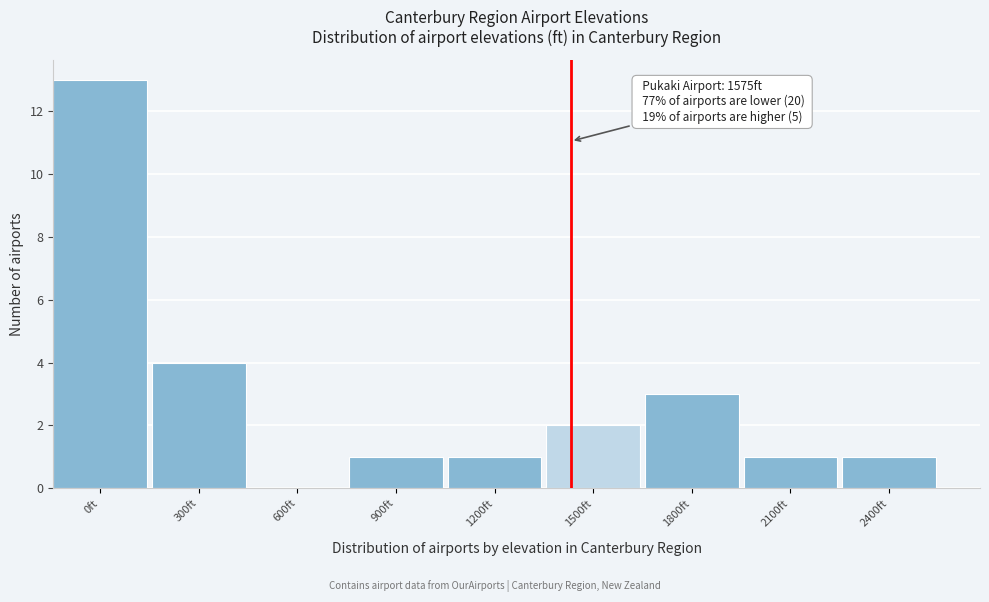

Reading left to right, list all the values displayed in this chart.

0ft=13	300ft=4	600ft=0	900ft=1	1200ft=1	1500ft=2	1800ft=3	2100ft=1	2400ft=1